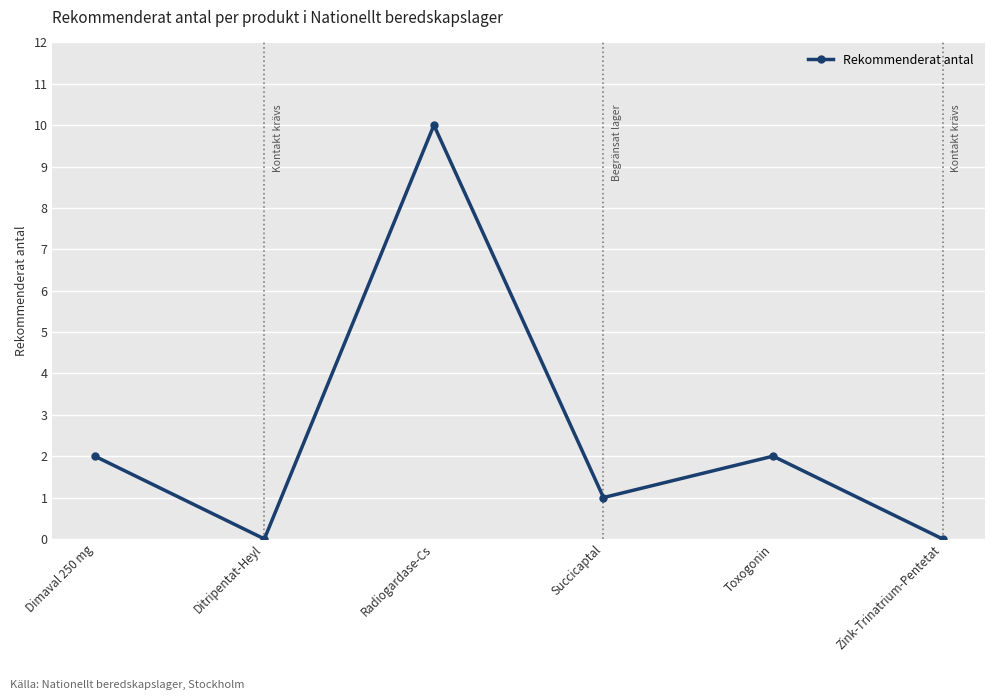

Approximately how many times larger is the value at Toxogonin compared to Radiogardase-Cs?

0.2